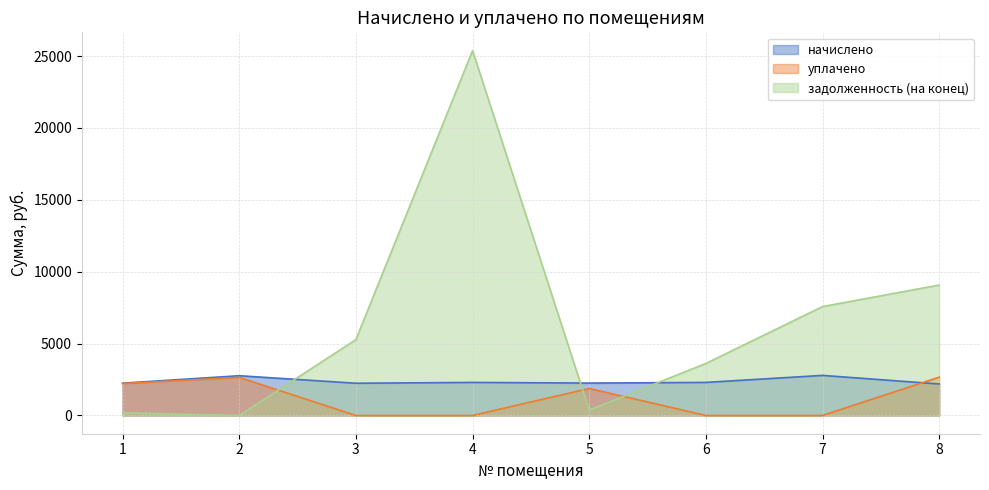

What is the highest value of the задолженность (на конец) series?

25380.0